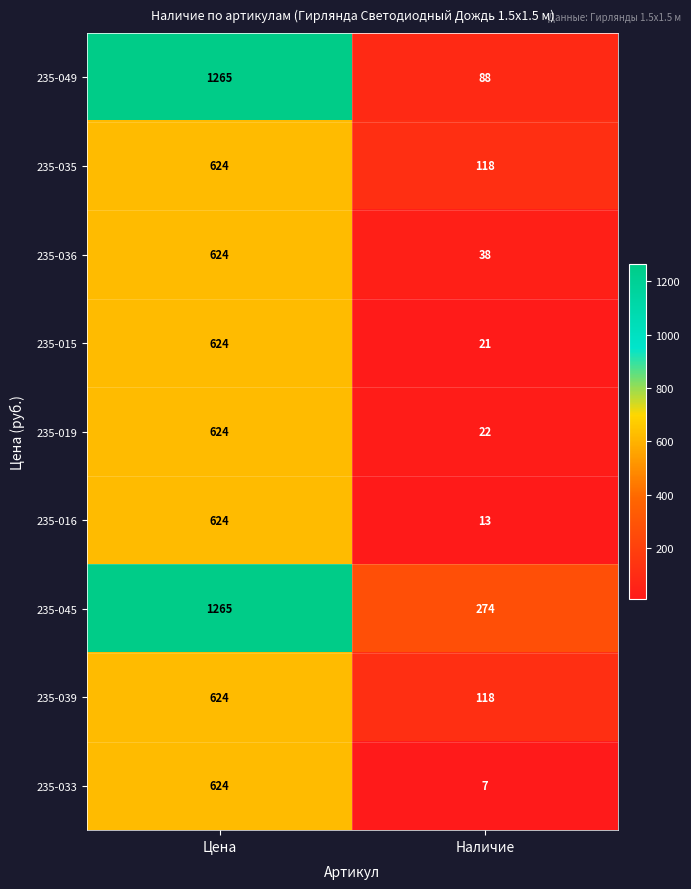

What value does the 235-039 series have at Цена, to the nearest 50?

600